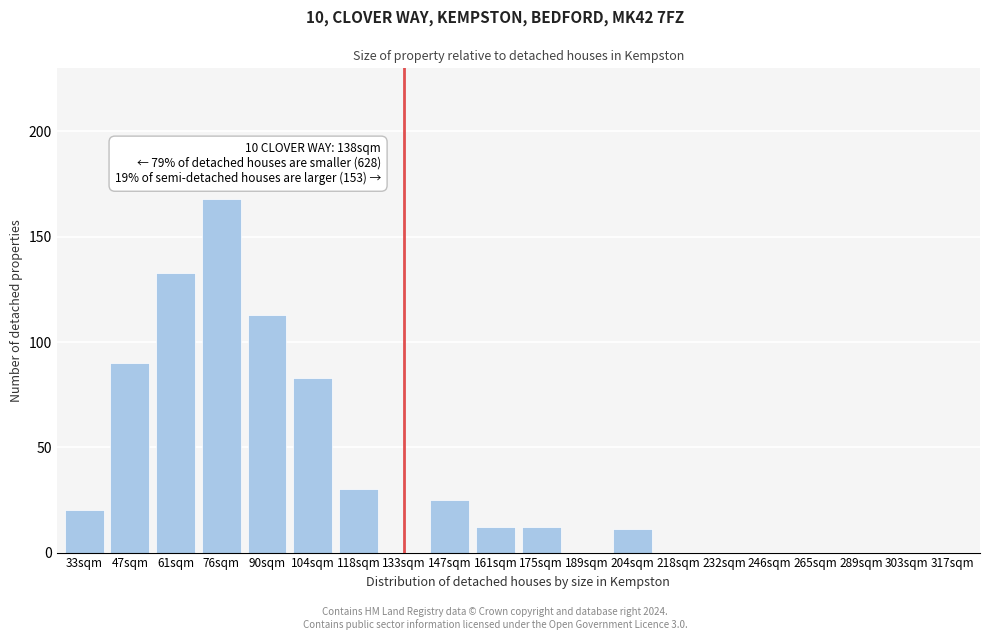

Reading left to right, transcribe all the data shown in this chart.

33sqm=20	47sqm=90	61sqm=133	76sqm=168	90sqm=113	104sqm=83	118sqm=30	133sqm=0	147sqm=25	161sqm=12	175sqm=12	189sqm=0	204sqm=11	218sqm=0	232sqm=0	246sqm=0	265sqm=0	289sqm=0	303sqm=0	317sqm=0